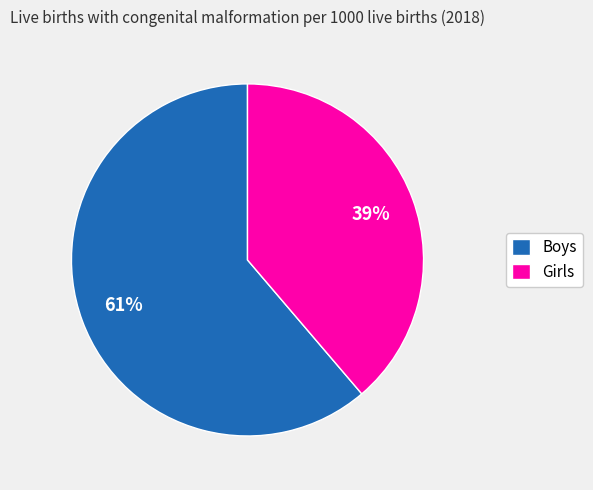

Does Girls represent more than half of the total?

No